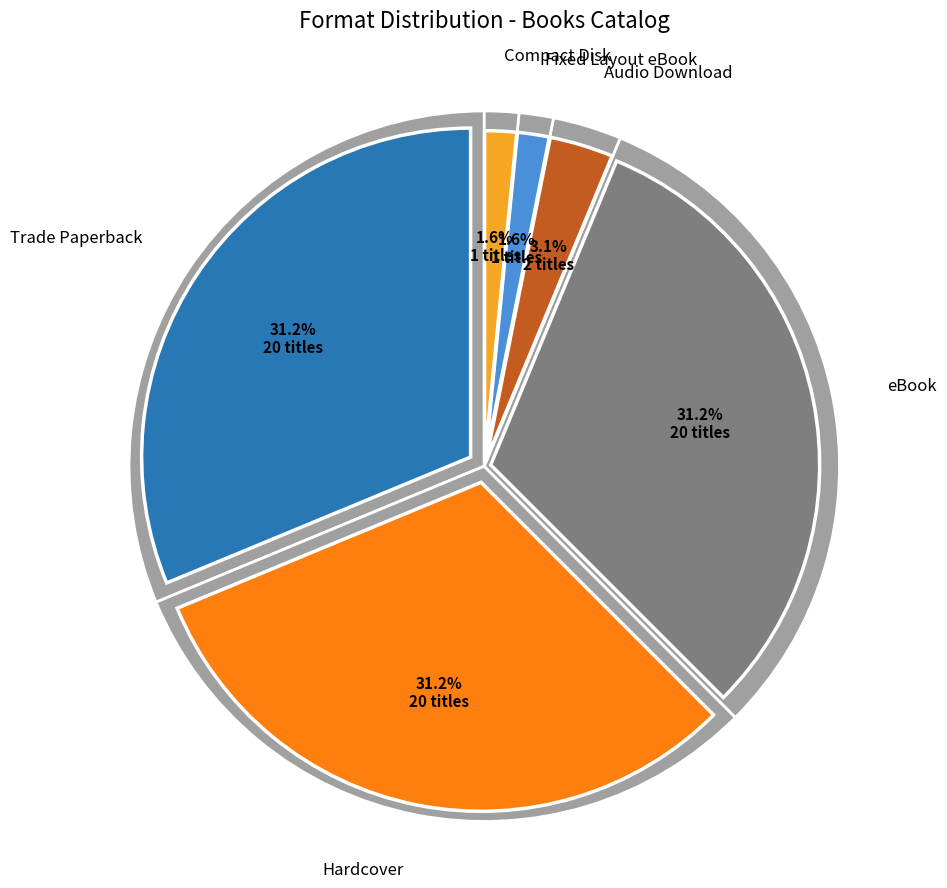

Which category has the smallest portion of the pie?

Fixed Layout eBook